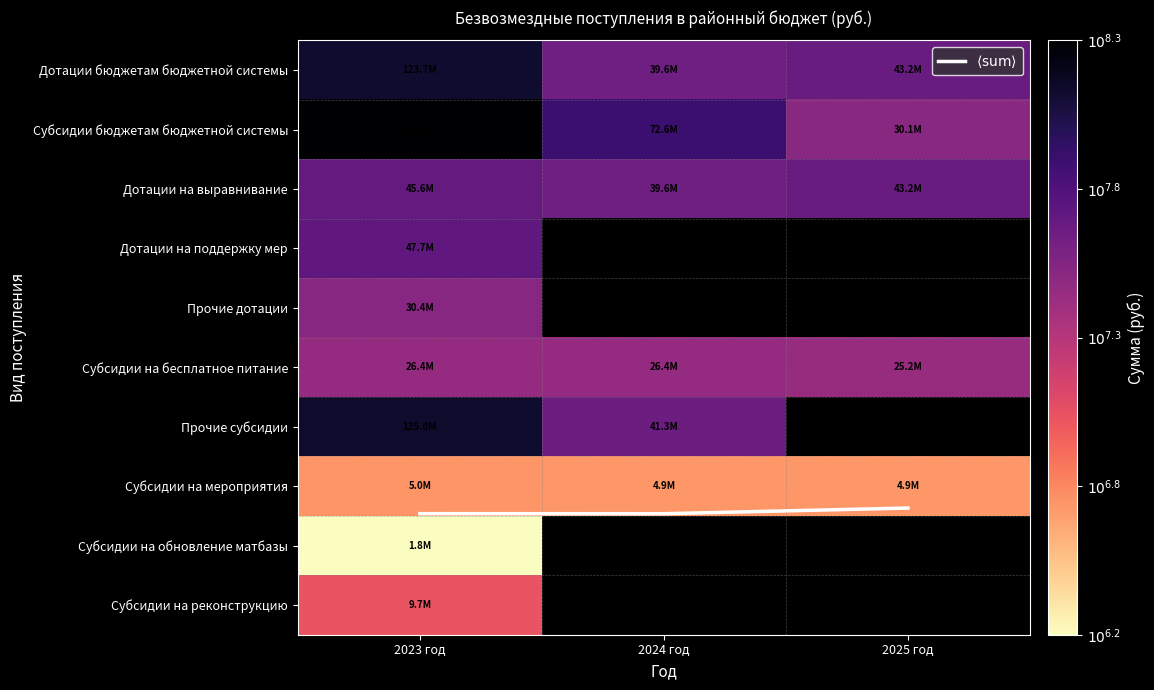

Which series has the largest range (max minus min)?

Субсидии бюджетам бюджетной системы